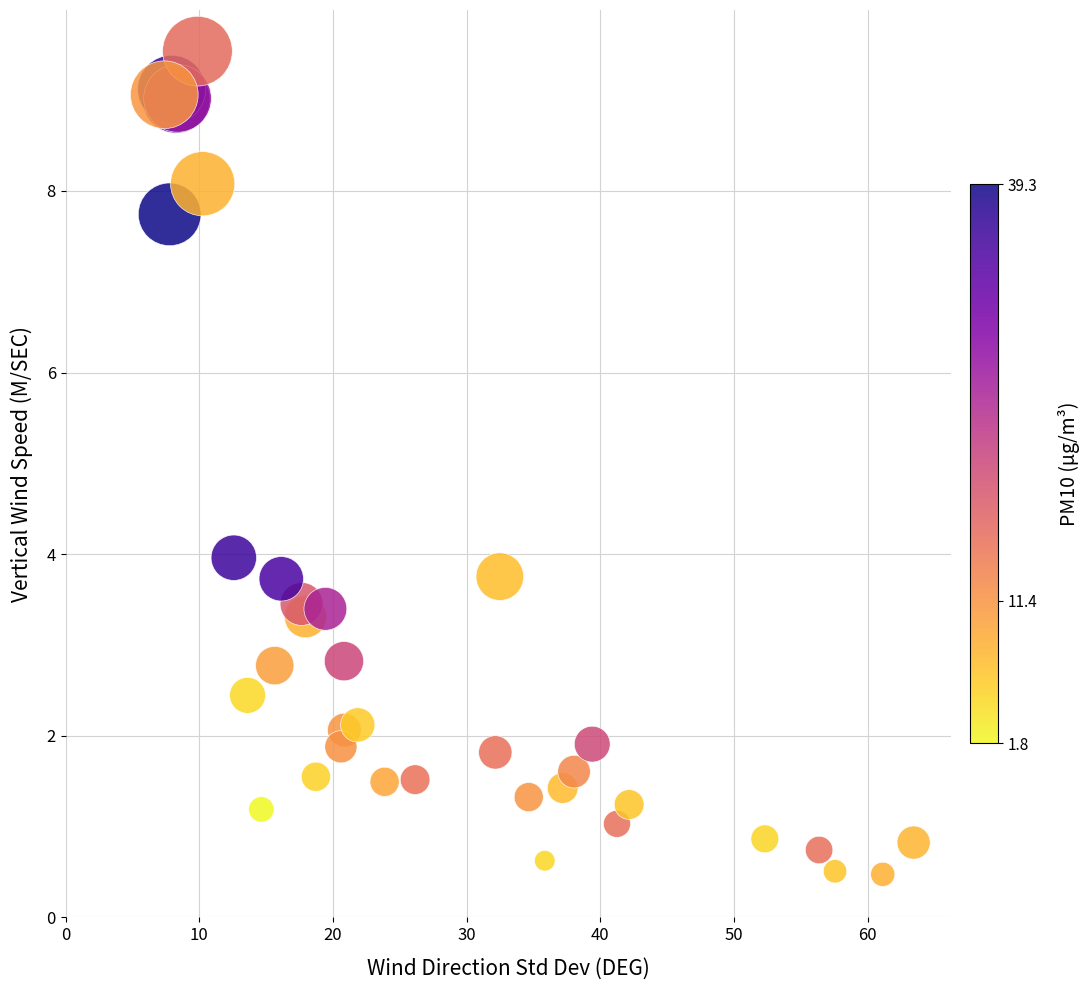

What Y value in the scatter plot is closest to 5?

4.0